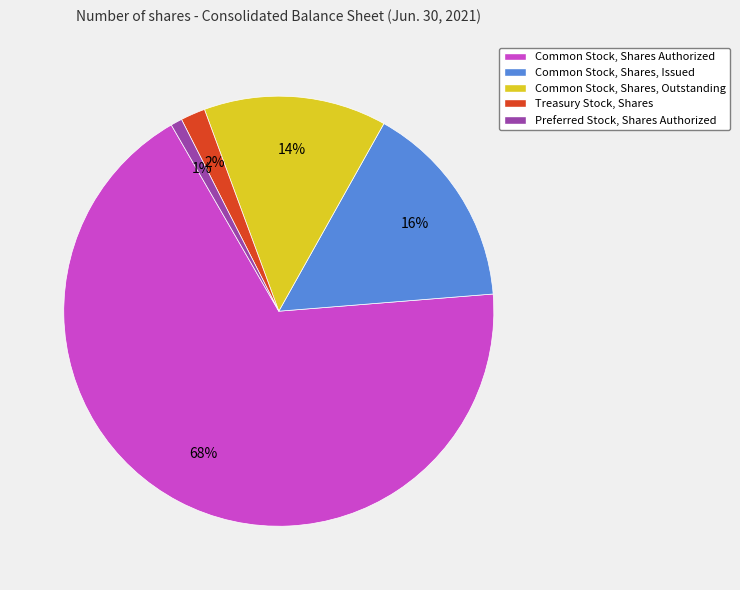

To the nearest percent, what is the difference between the Preferred Stock, Shares Authorized and Common Stock, Shares, Outstanding slice percentages?

13%